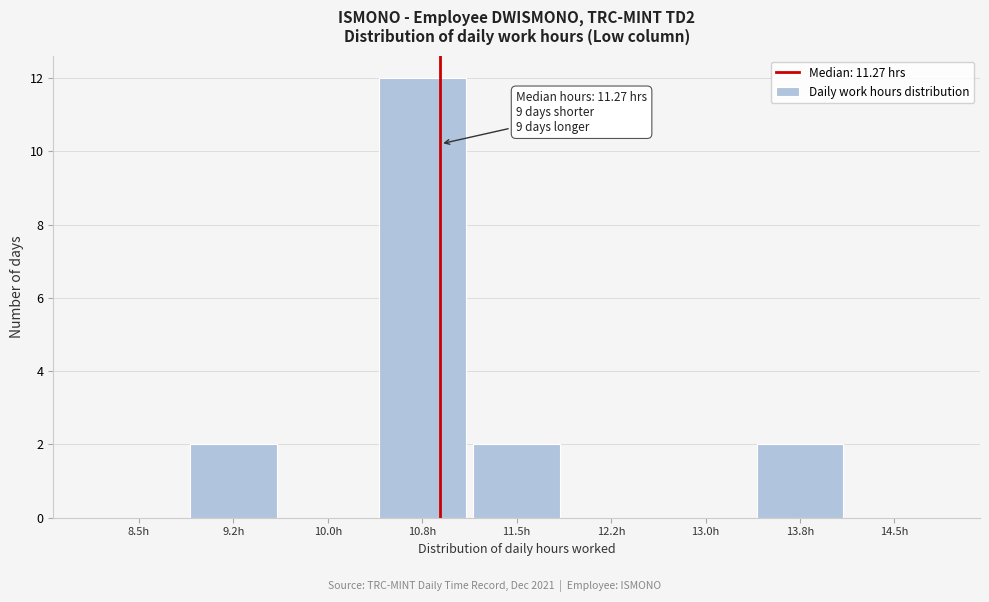

Reading left to right, transcribe all the data shown in this chart.

8.5h=0	9.2h=2	10.0h=0	10.8h=12	11.5h=2	12.2h=0	13.0h=0	13.8h=2	14.5h=0